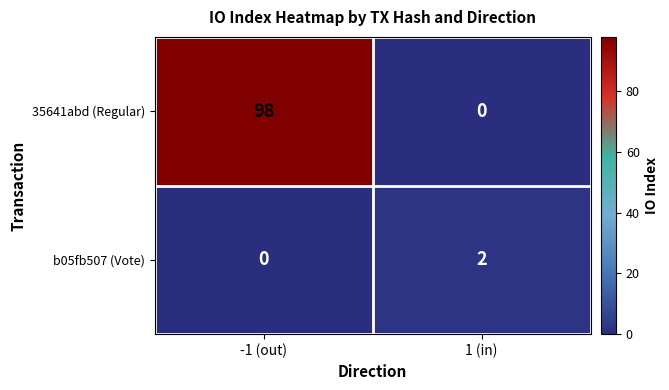

At which label is b05fb507 (Vote) closest to 1?

-1 (out)